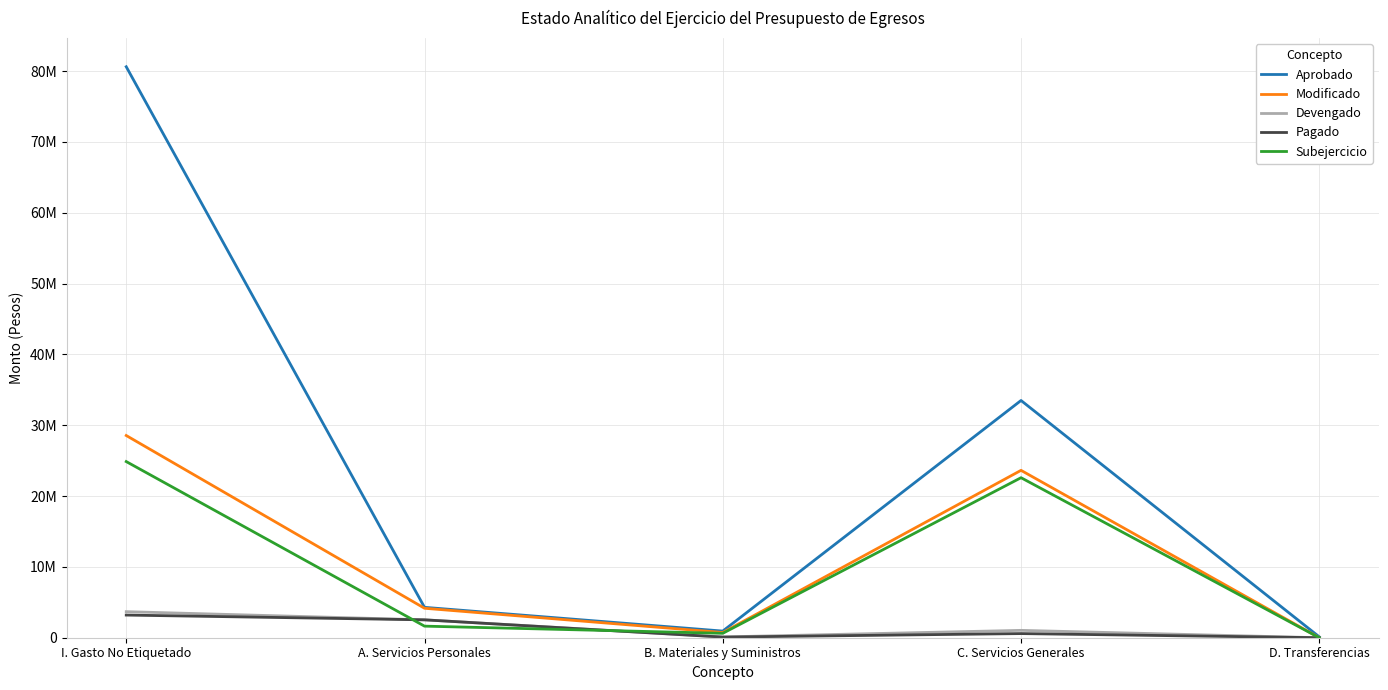

True or false: Modificado has a value of 28550322.0 at I. Gasto No Etiquetado.

True